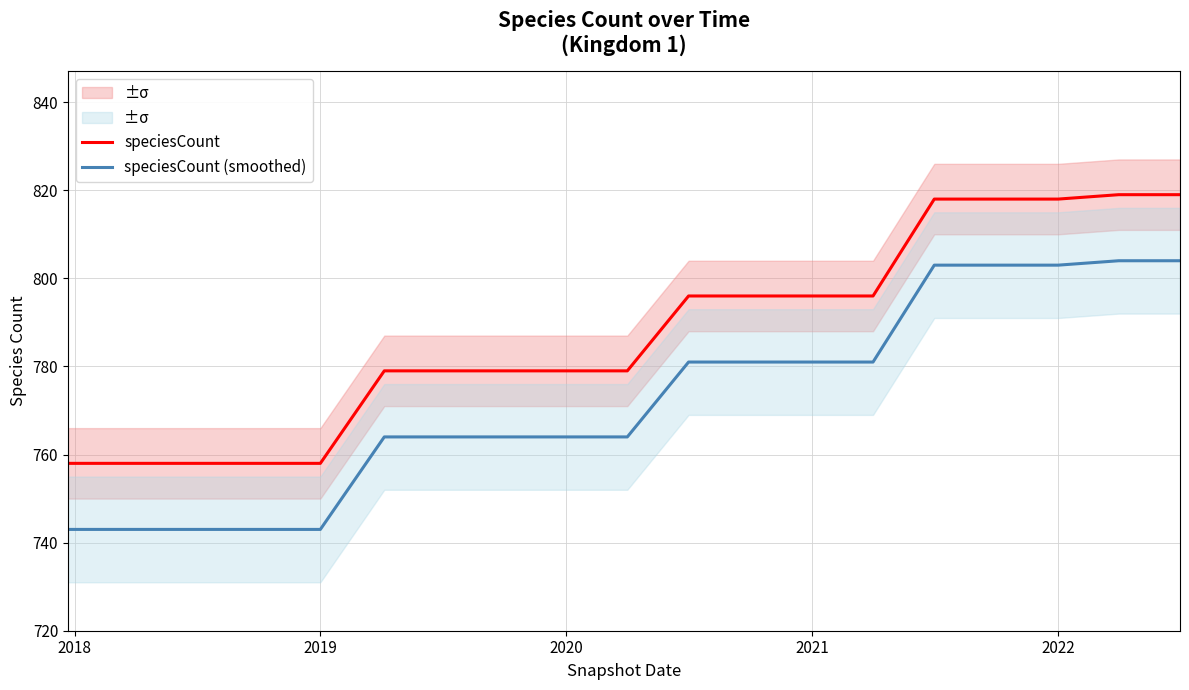

True or false: speciesCount (smoothed) and speciesCount intersect in this chart.

False